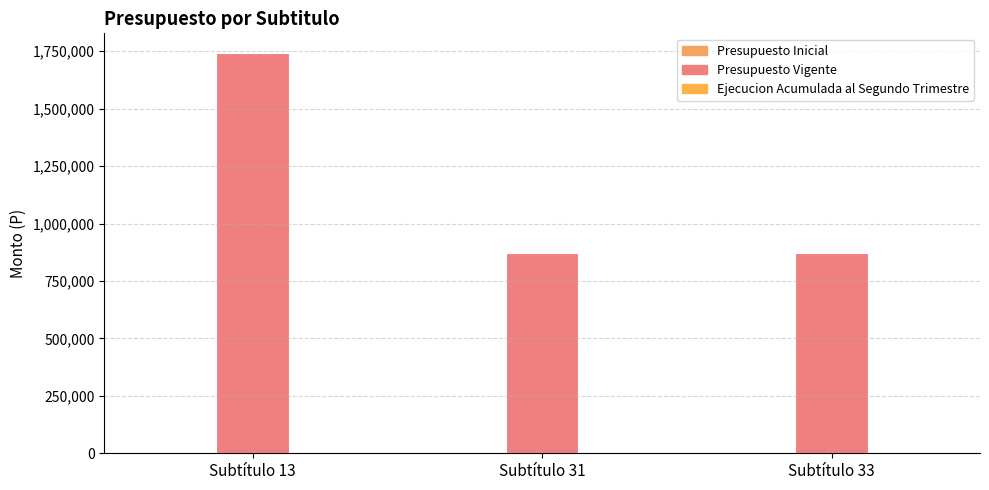

Between Subtítulo 33 and Subtítulo 13, which is larger?

Subtítulo 13